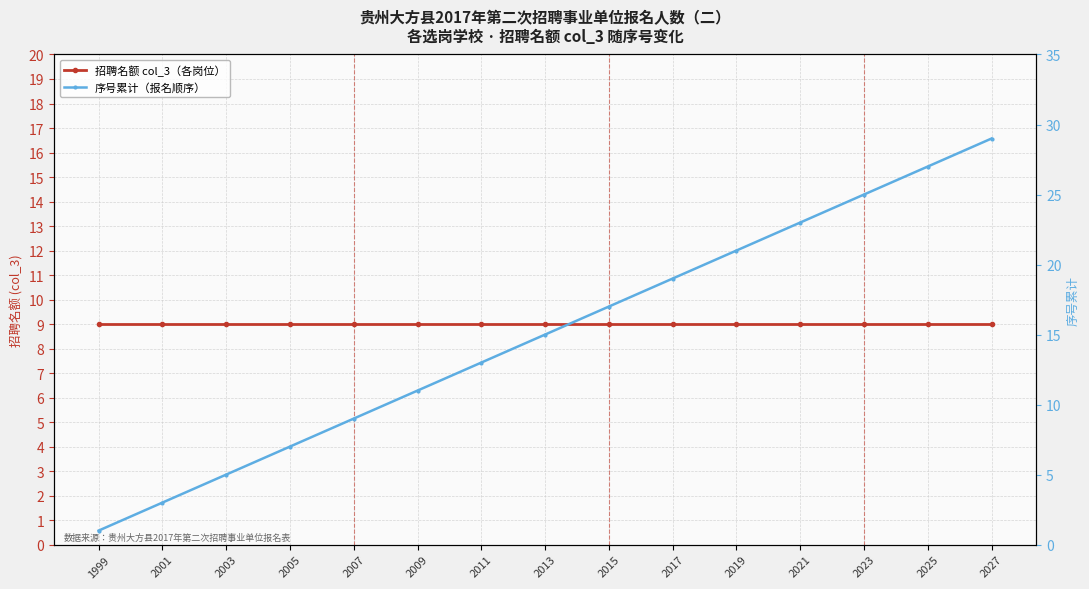

At 2001, list the series in order from largest to smallest.

招聘名额 col_3（各岗位）, 序号累计（报名顺序）